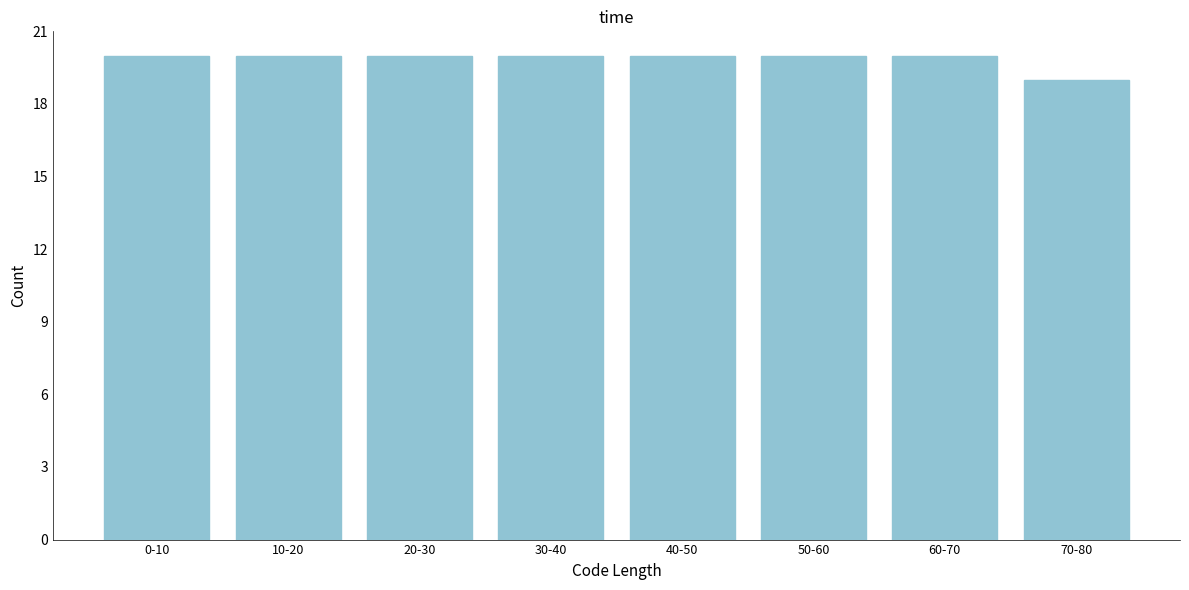

Reading right to left, what are all the values shown in this chart?

70-80=19	60-70=20	50-60=20	40-50=20	30-40=20	20-30=20	10-20=20	0-10=20